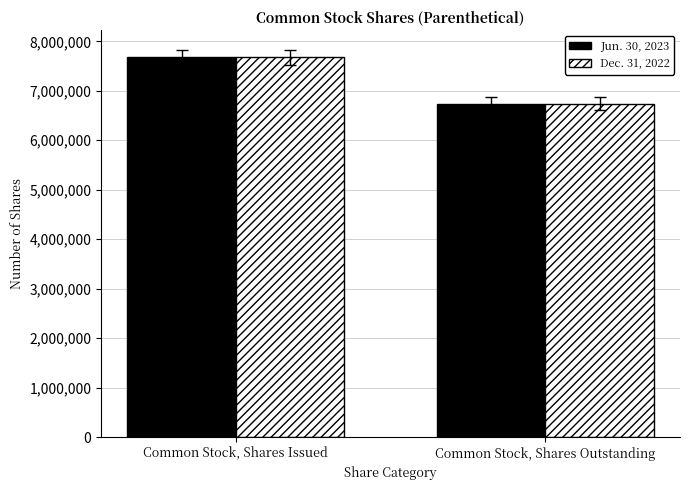

What is the total value across all series at Common Stock, Shares Outstanding?

13479886